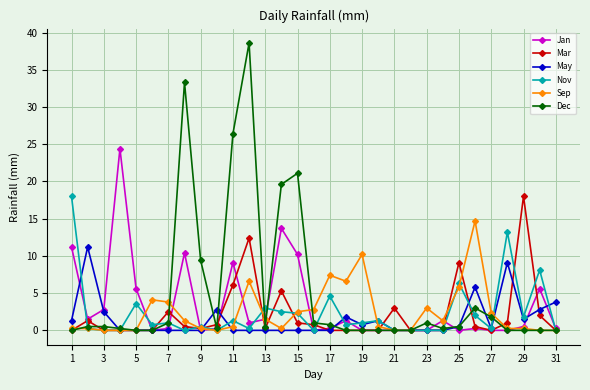

Which series has the largest total across all categories?

Dec